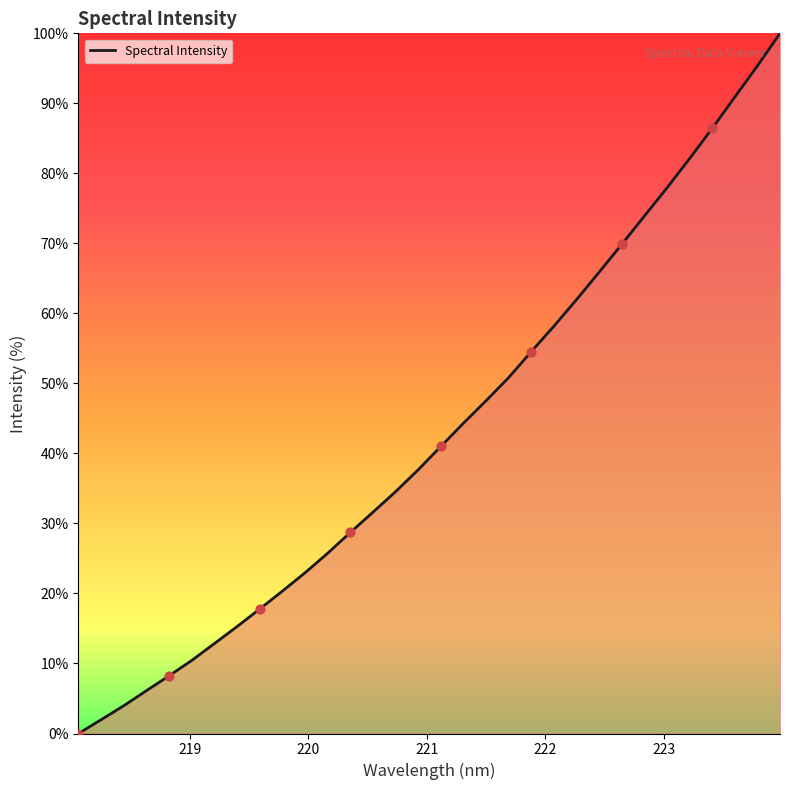

What is the maximum value shown in the chart?

100.0